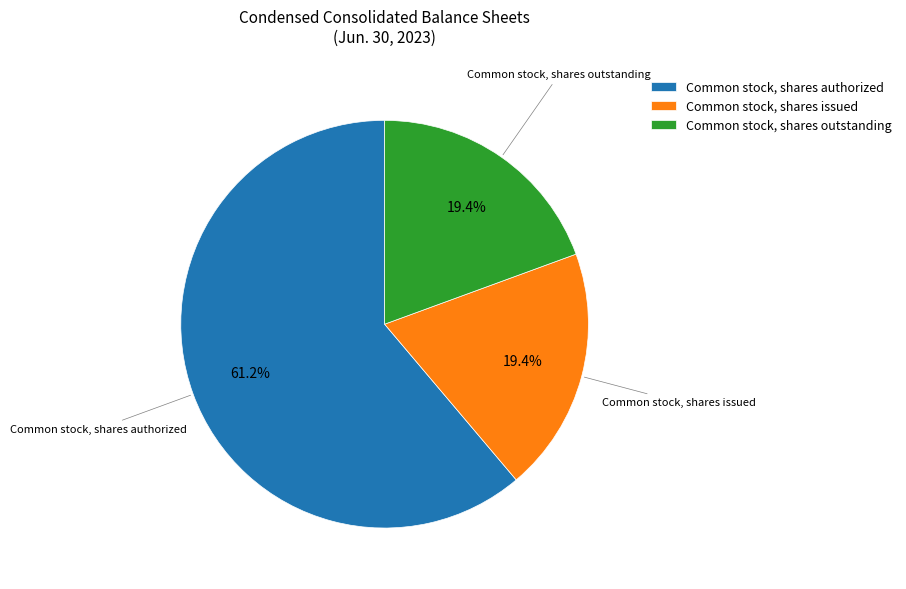

Which has a higher value, Common stock, shares outstanding or Common stock, shares authorized?

Common stock, shares authorized